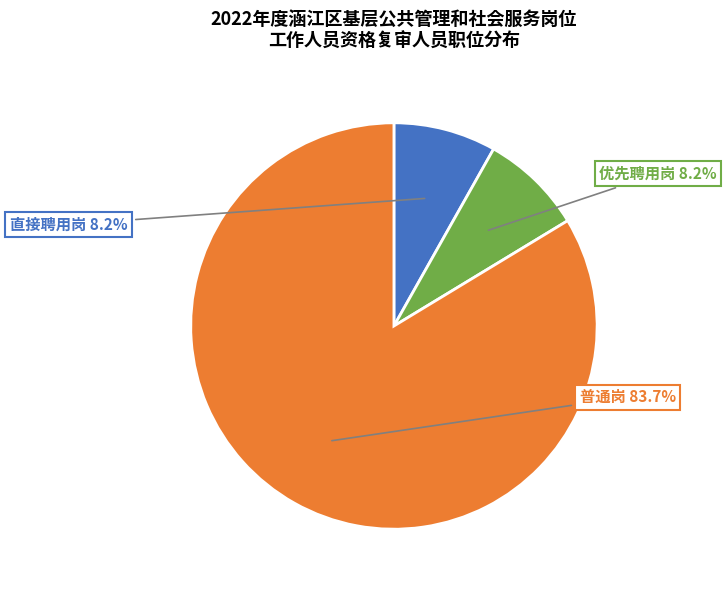

How many slices are in this pie chart?

3